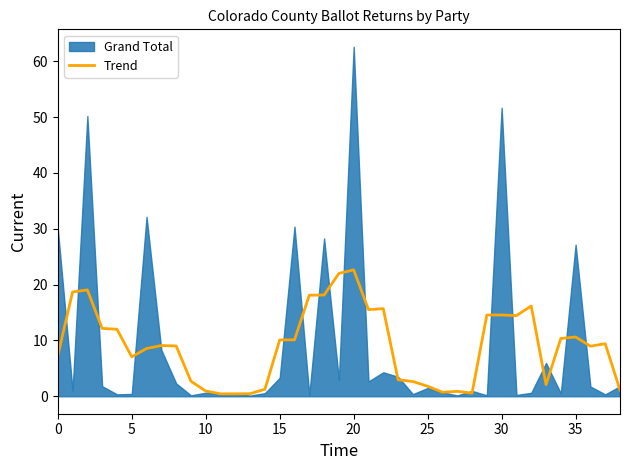

Count the number of categories in the chart.

39